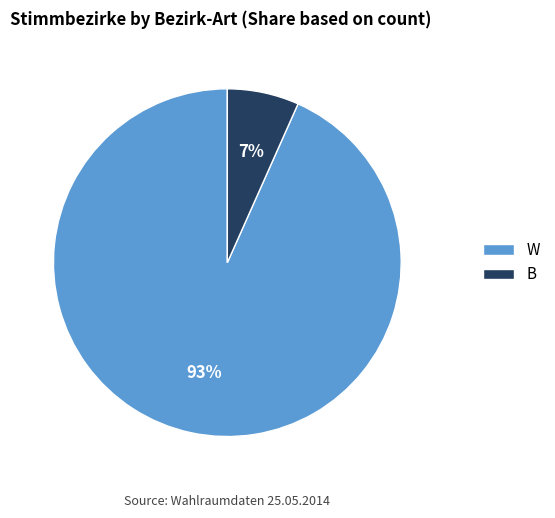

Does W represent more than half of the total?

Yes